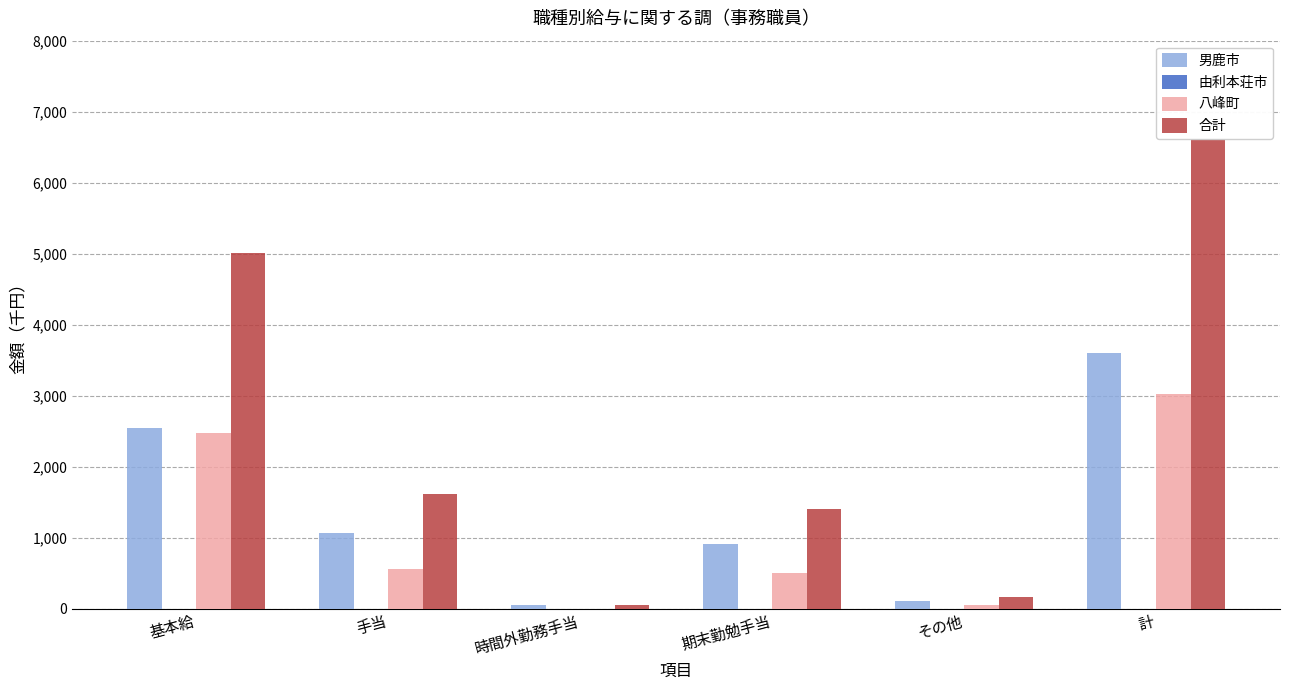

Count the number of categories in the chart.

6